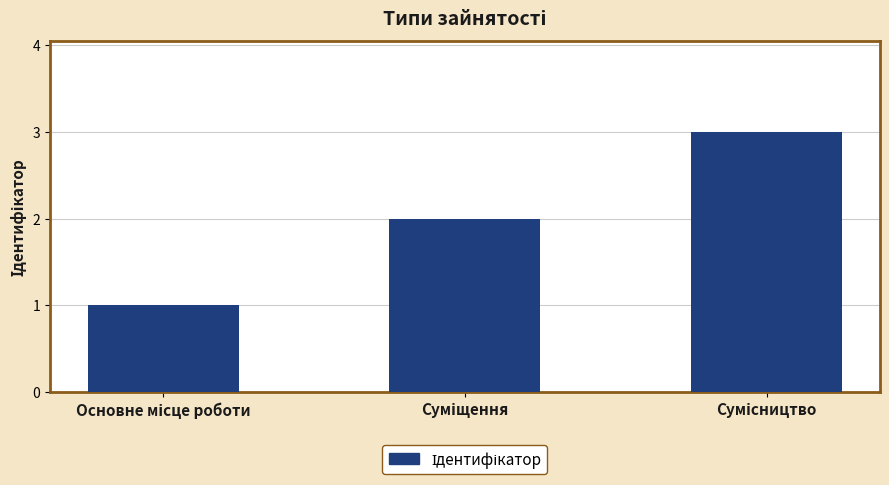

What is the value of the 1st bar from the left?

1